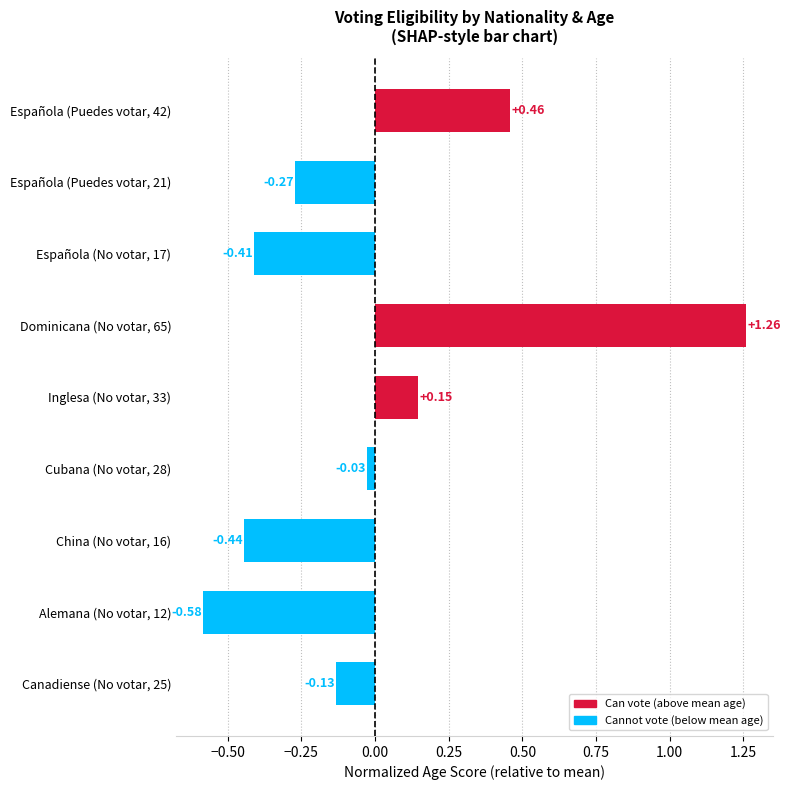

What is the change in value from Española (Puedes votar, 21) to Inglesa (No votar, 33)?

+0.4